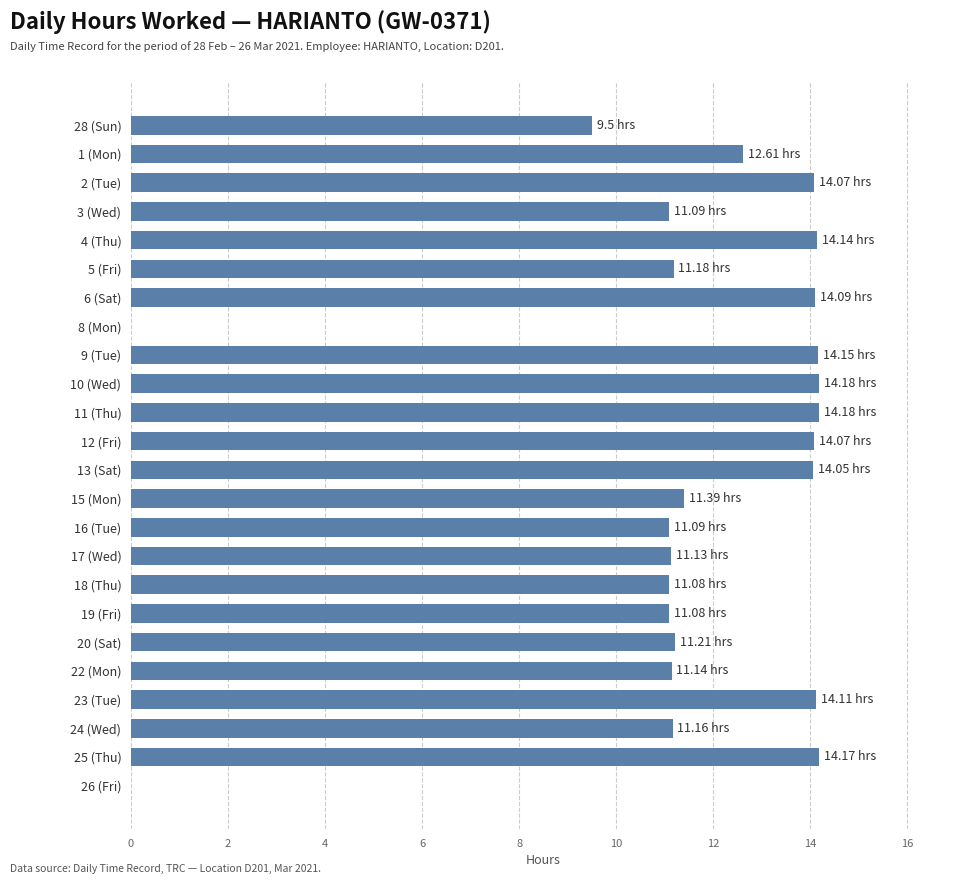

Count the number of values greater than 11.

21